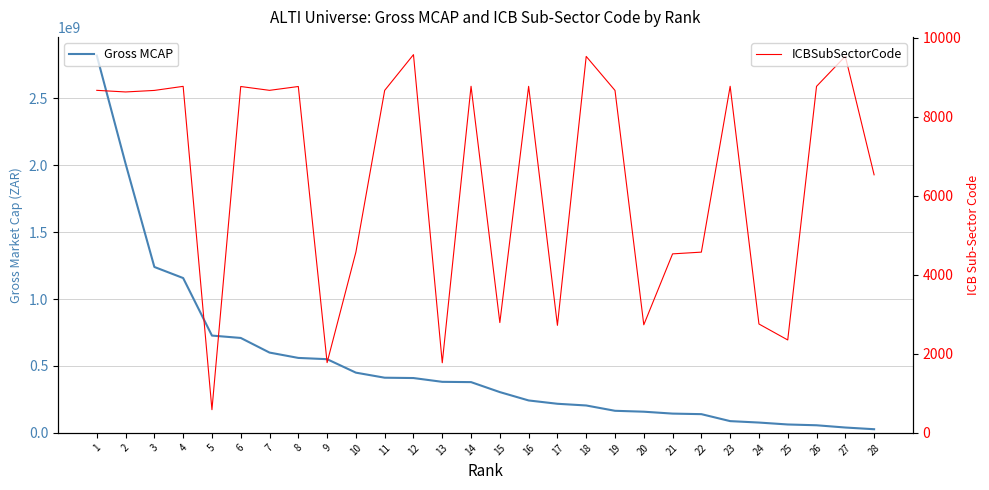

Does the chart have visible grid lines?

Yes